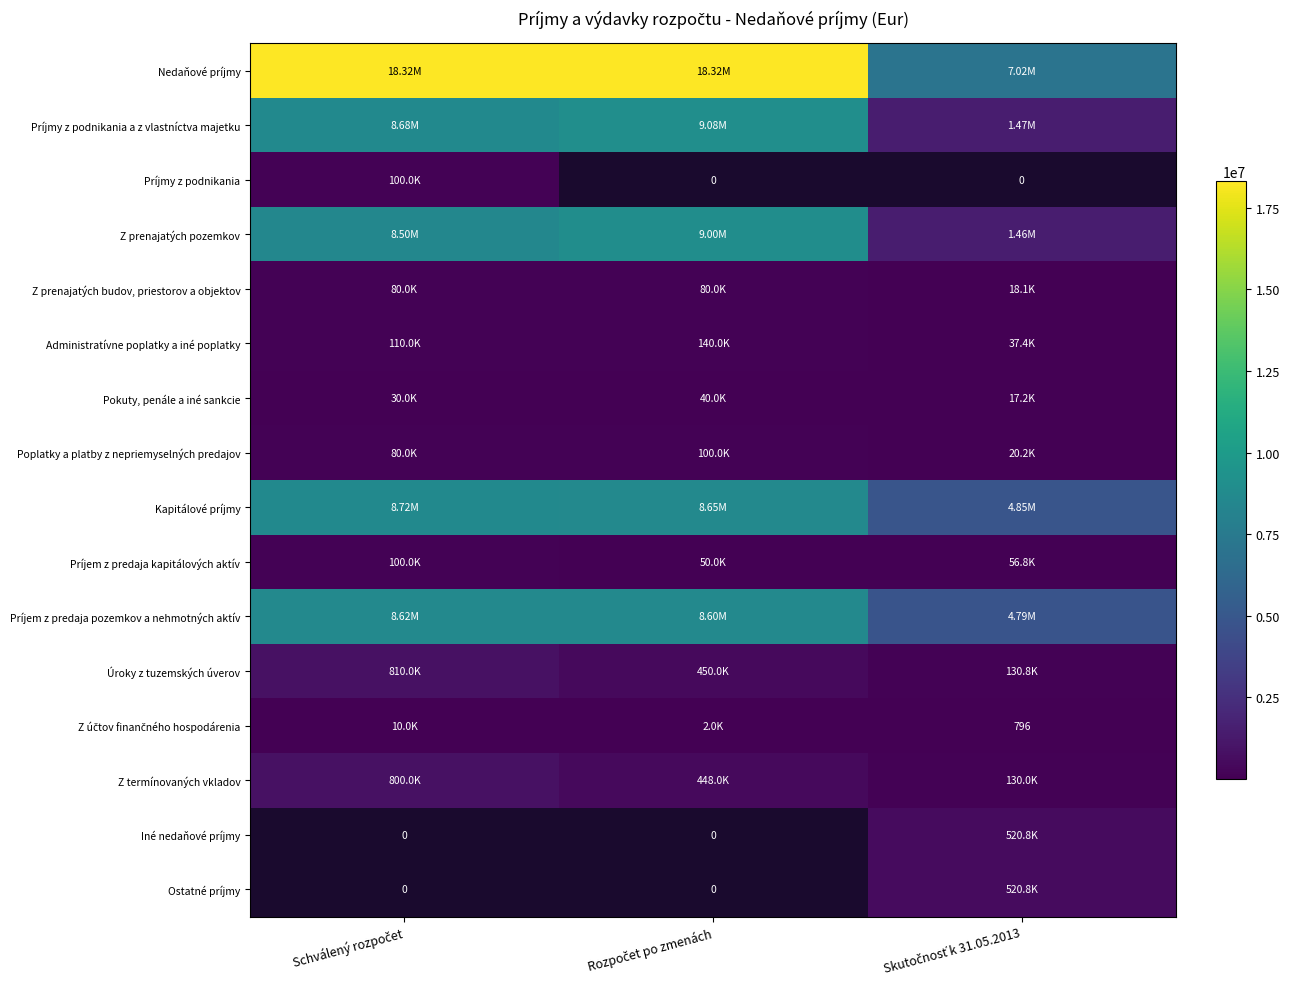

The value of Z prenajatých budov, priestorov a objektov at Rozpočet po zmenách is 80000.0. True or false?

True